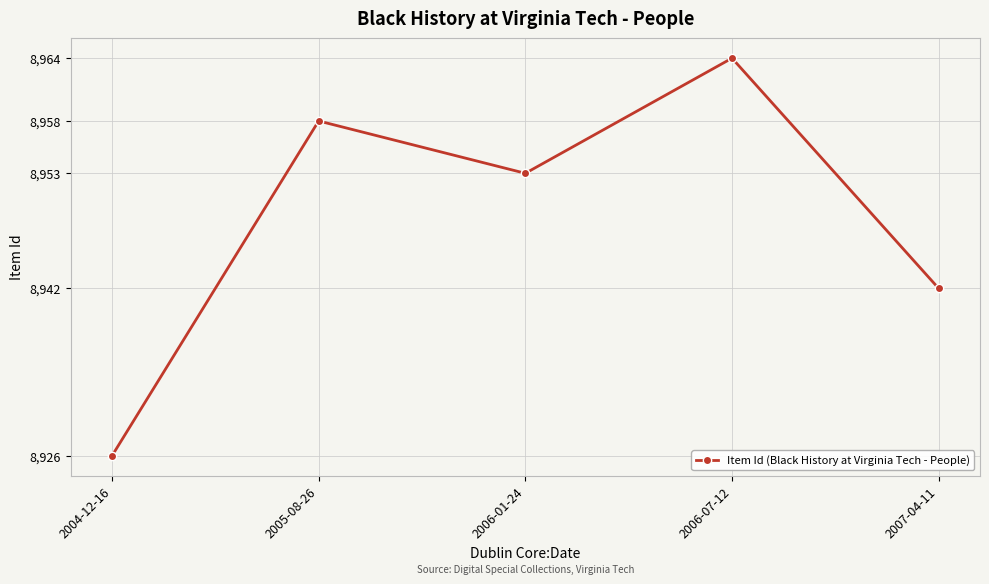

What is the label of the 4th point from the left?

2006-07-12